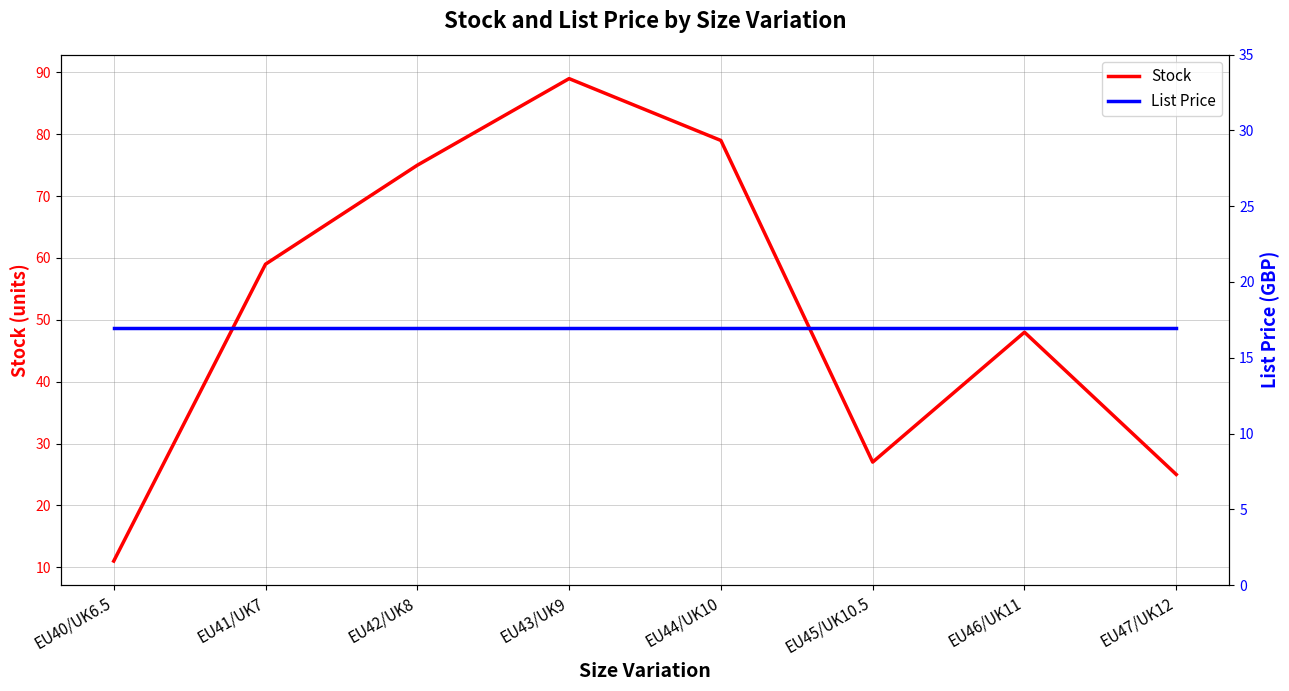

Reading right to left, transcribe all the data shown in this chart.

Stock: 25.0	48.0	27.0	79.0	89.0	75.0	59.0	11.0
List Price: 16.9	16.9	16.9	16.9	16.9	16.9	16.9	16.9